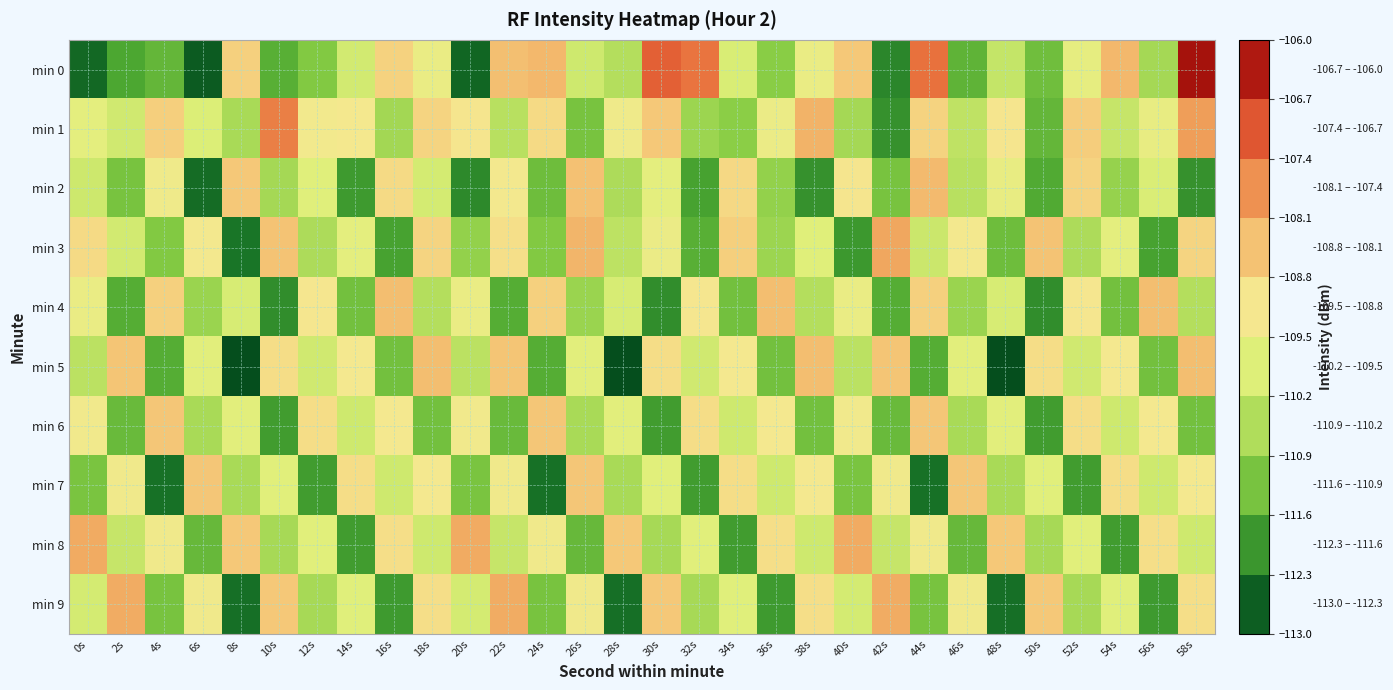

Which series changed the most between 6s and 14s?

min 0